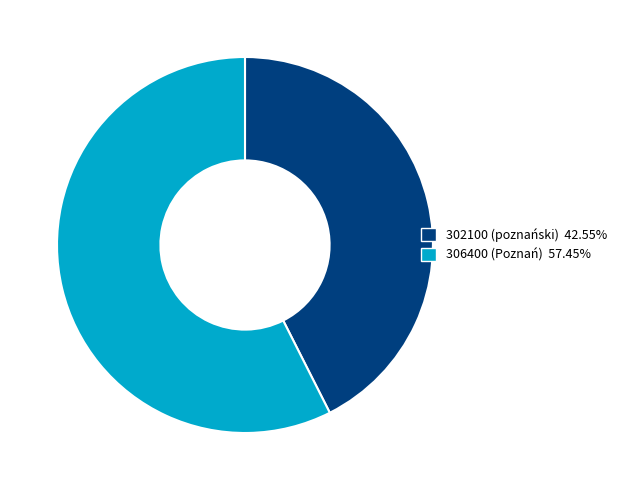

Combined, do 302100 (poznański) and 306400 (Poznań) account for over 50%?

Yes